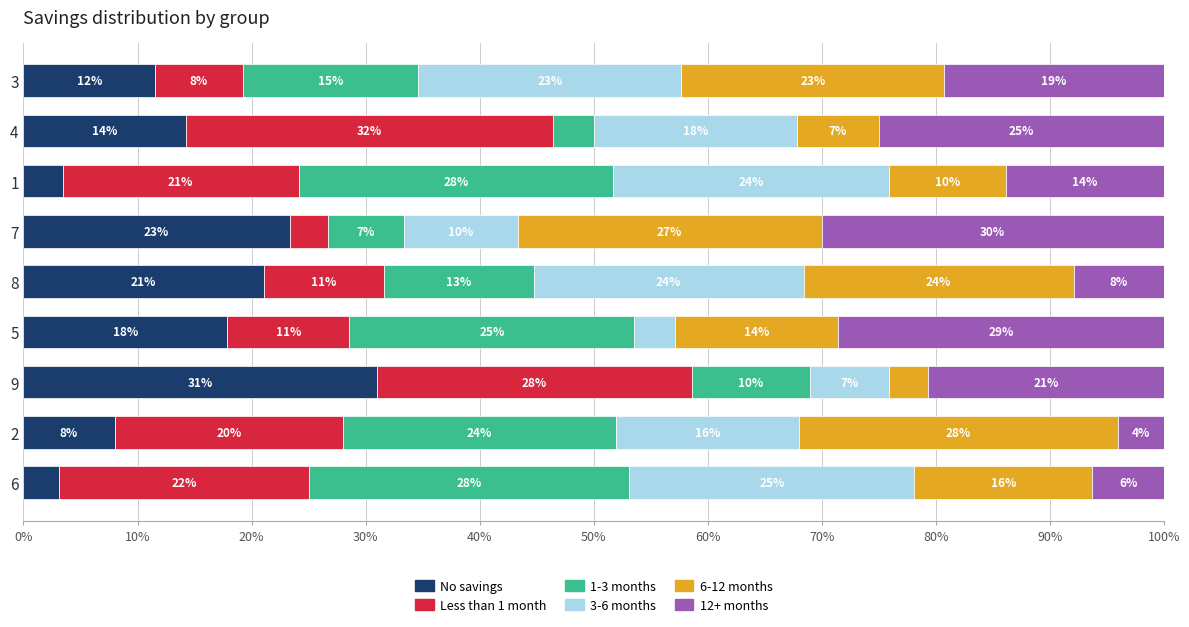

Read the No savings value at 2.

8.0